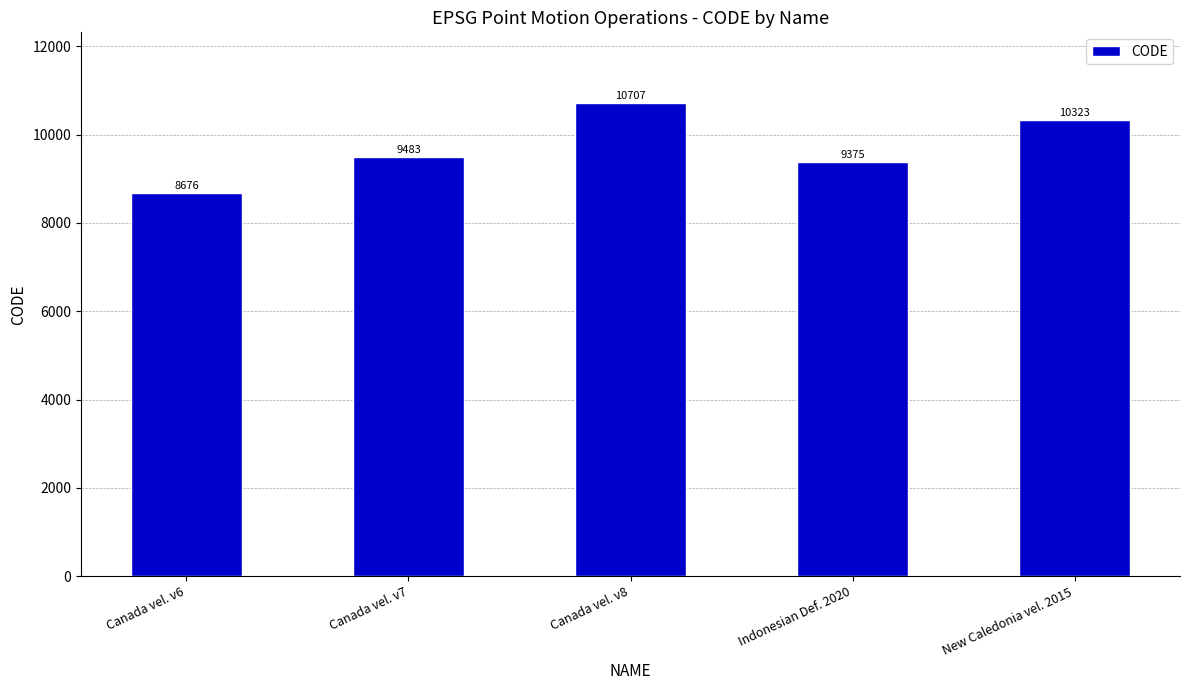

At which category does the chart reach its peak across all series?

Canada vel. v8